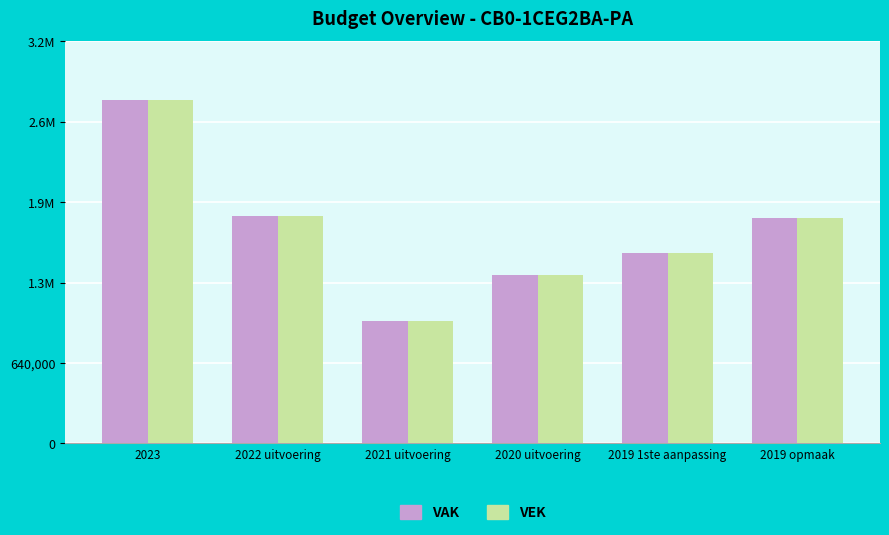

The value of VAK at 2023 is 2731417. True or false?

True